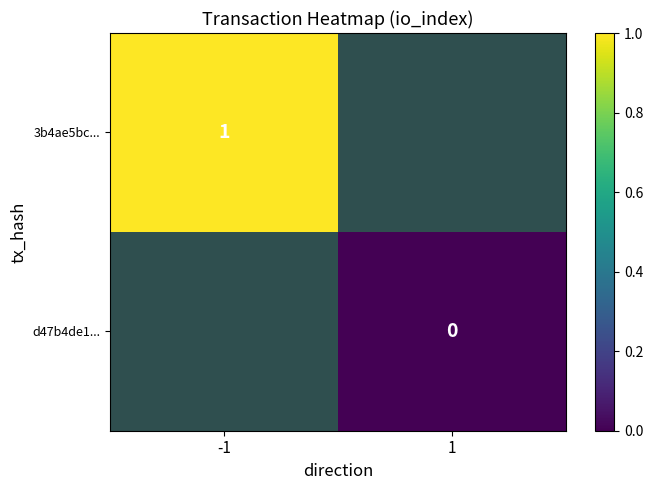

How many distinct data groups are displayed?

2